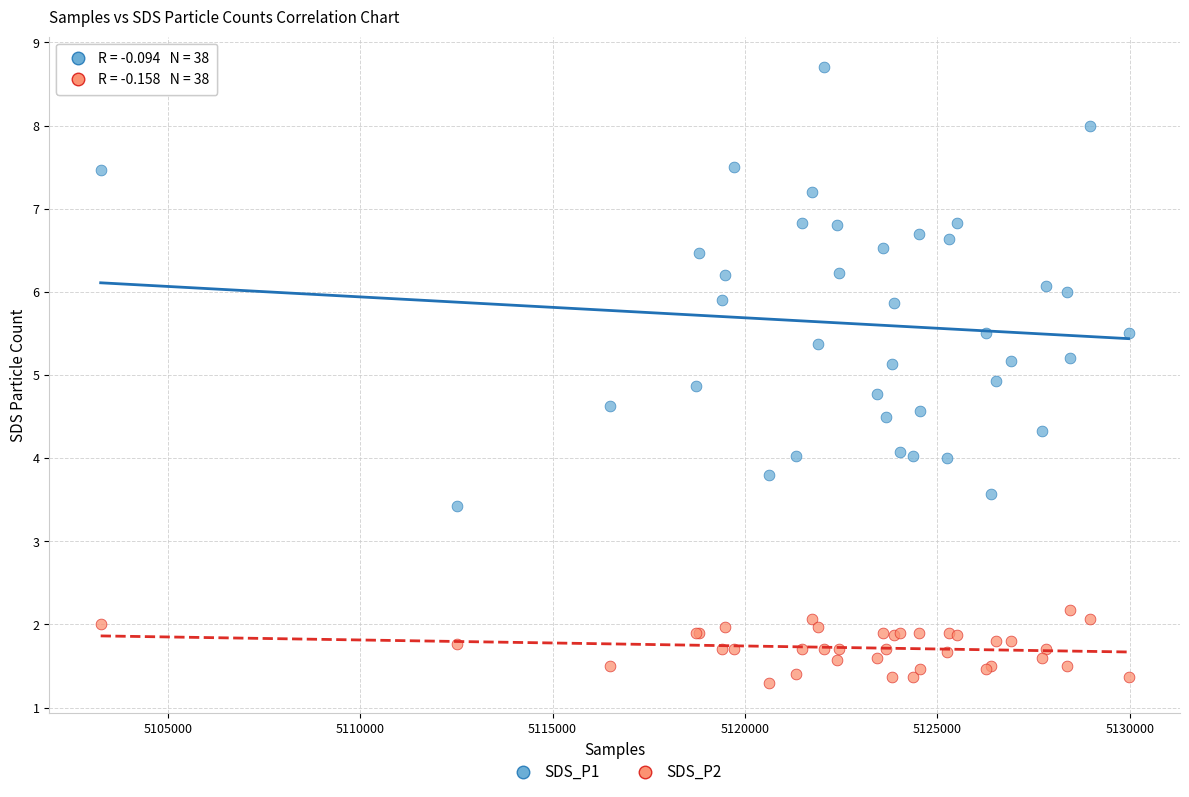

Which series reaches the maximum Y coordinate?

SDS_P1